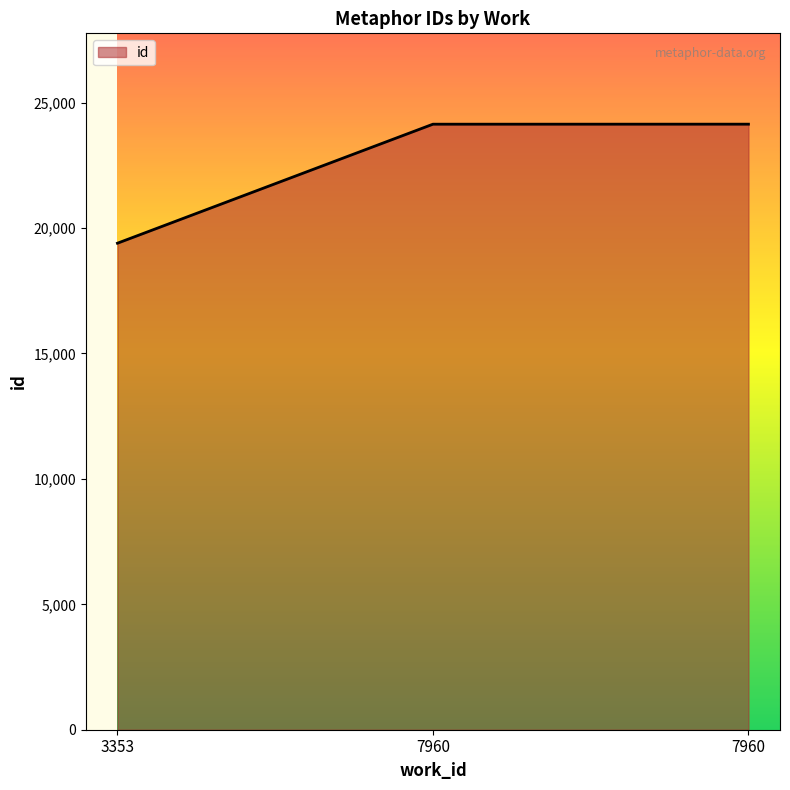

How many values are below 24142?

1